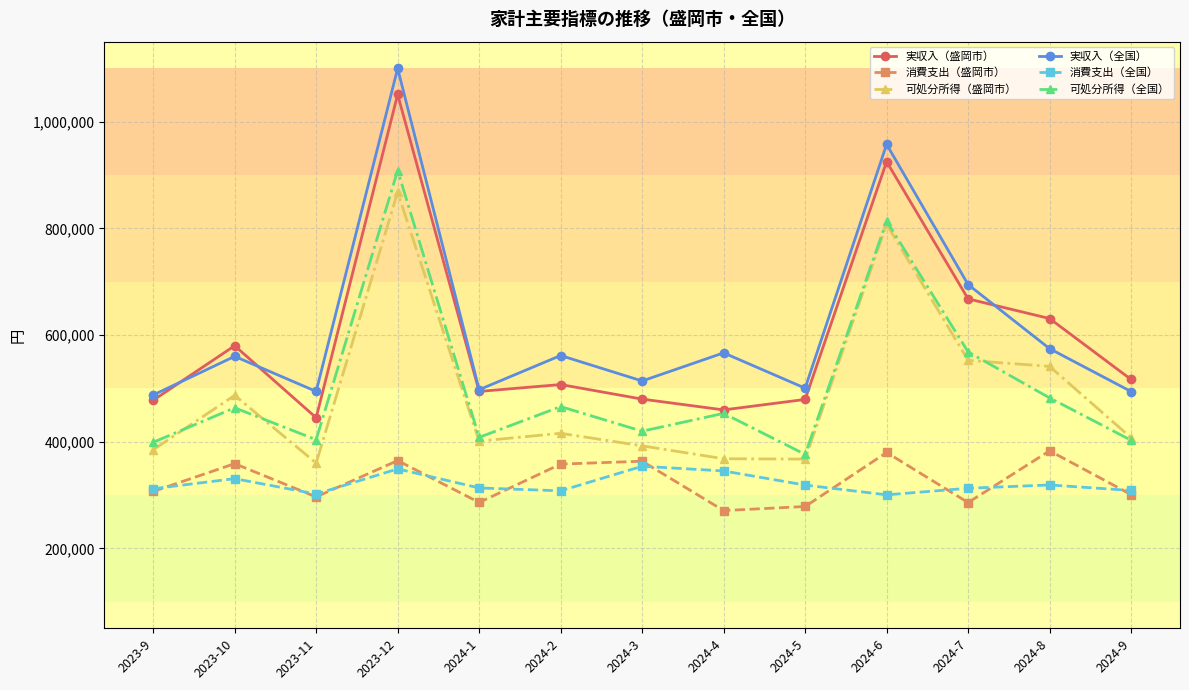

What is the smallest value displayed?

270732